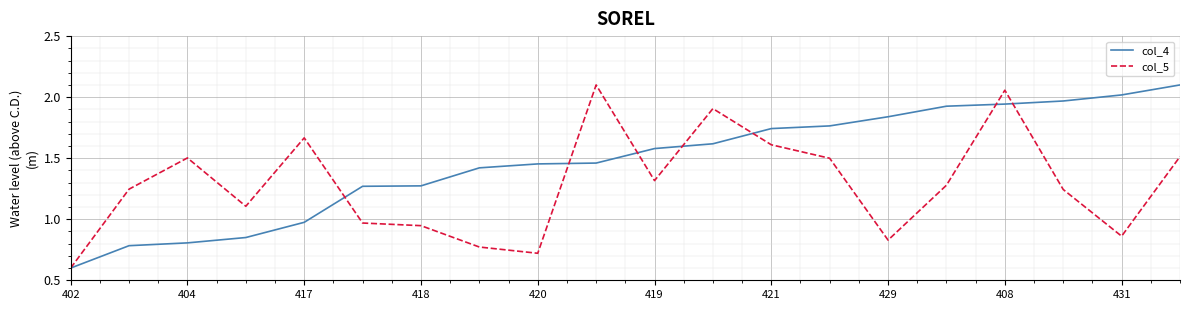

Which series ends up on top after the final intersection of col_5 and col_4?

col_4